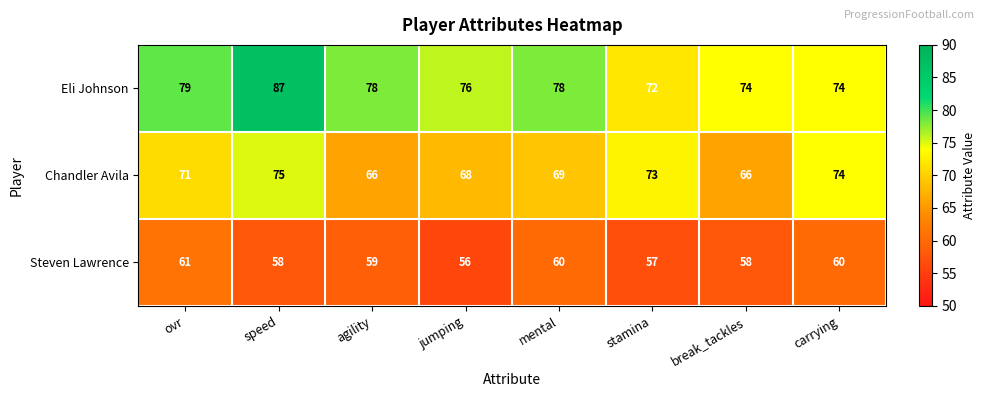

What is the difference between the Chandler Avila values at agility and stamina?

7